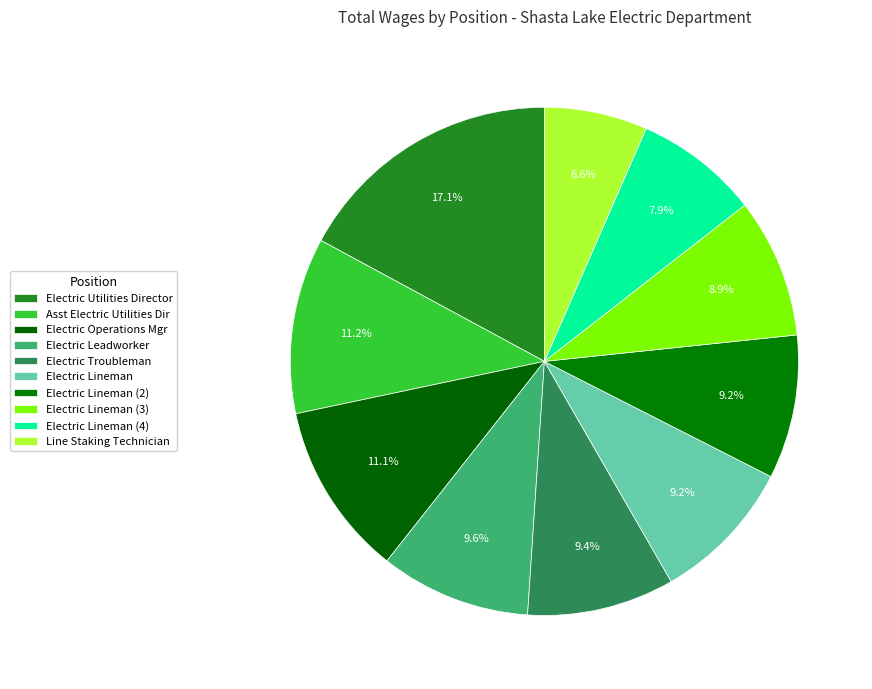

How many slices are in this pie chart?

10